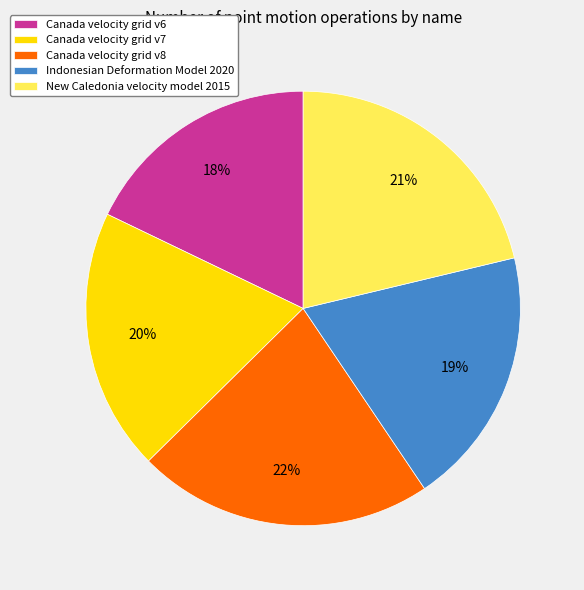

How many slices are in this pie chart?

5